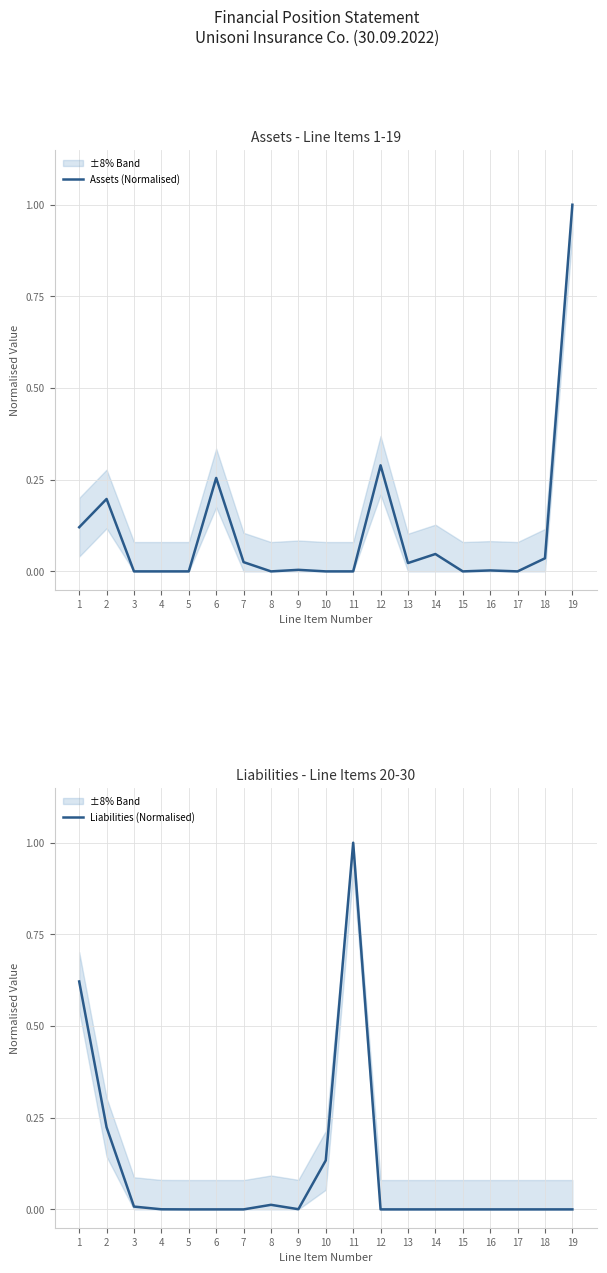

Is this an area chart (filled region under the line)?

No